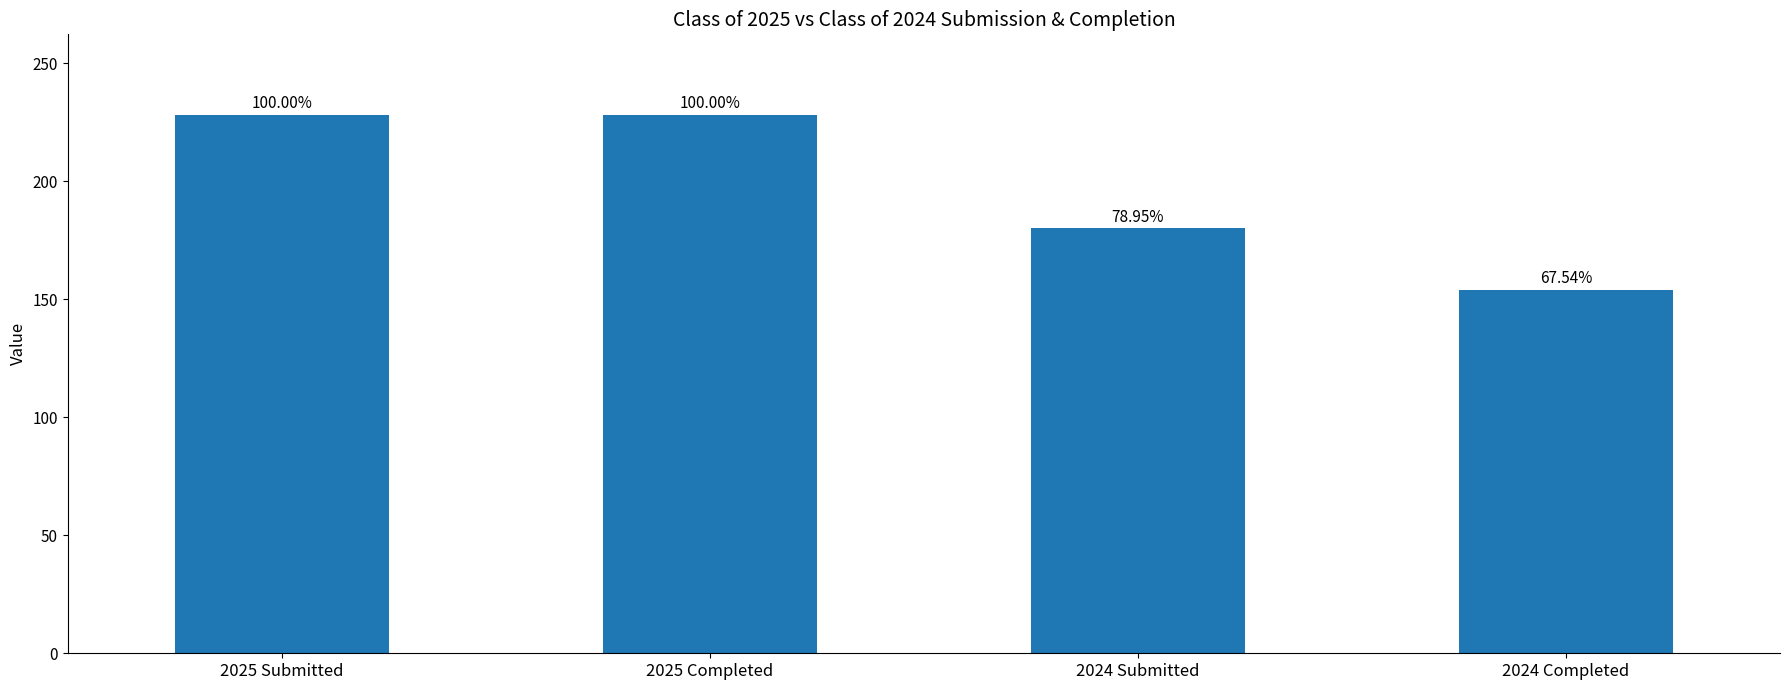

Read the value at 2025 Submitted.

228